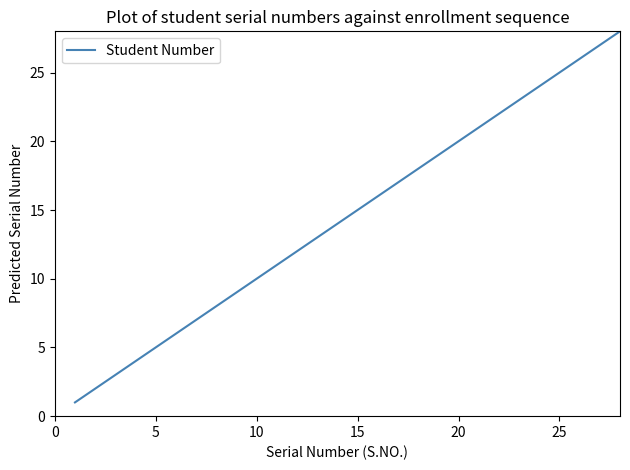

What is the greatest value displayed?

28